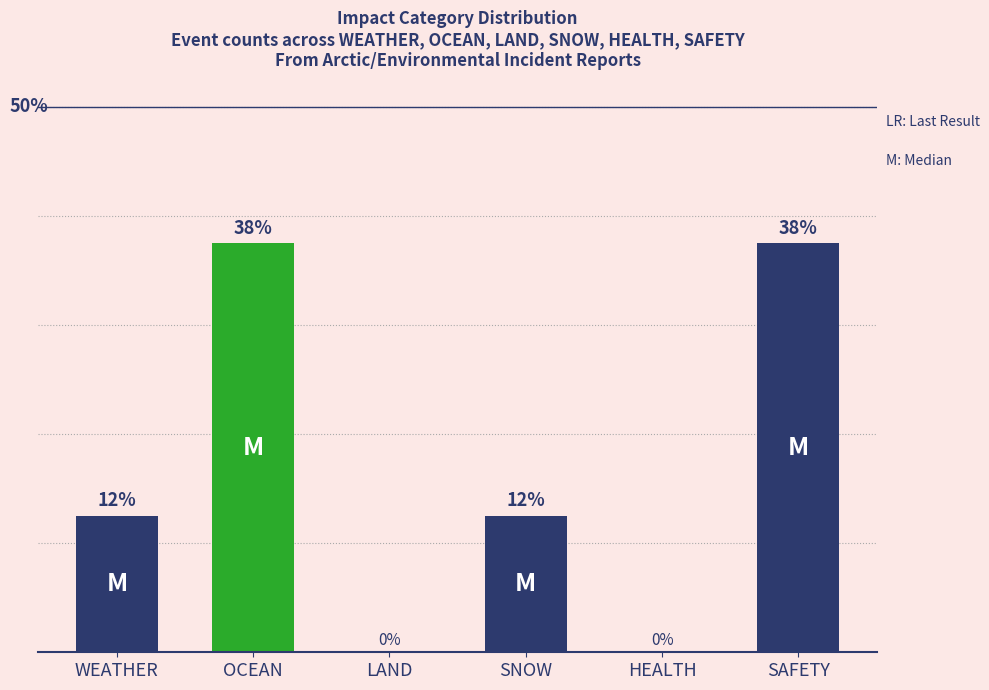

What is the label of the 1st bar from the left?

WEATHER